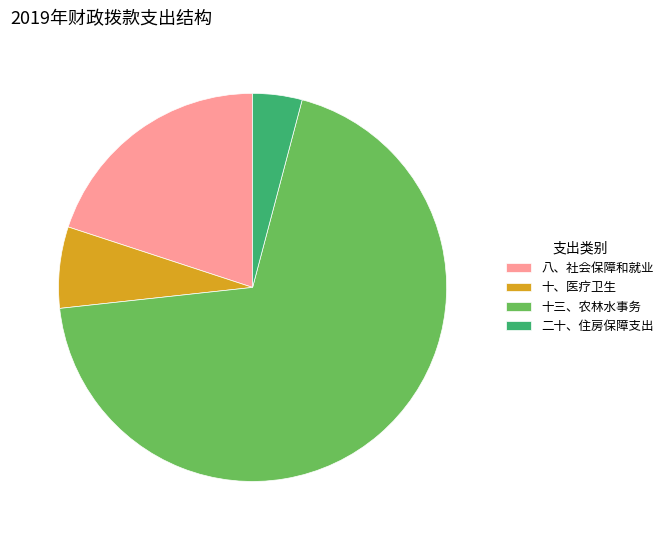

Is 十三、农林水事务 the majority of the pie?

Yes